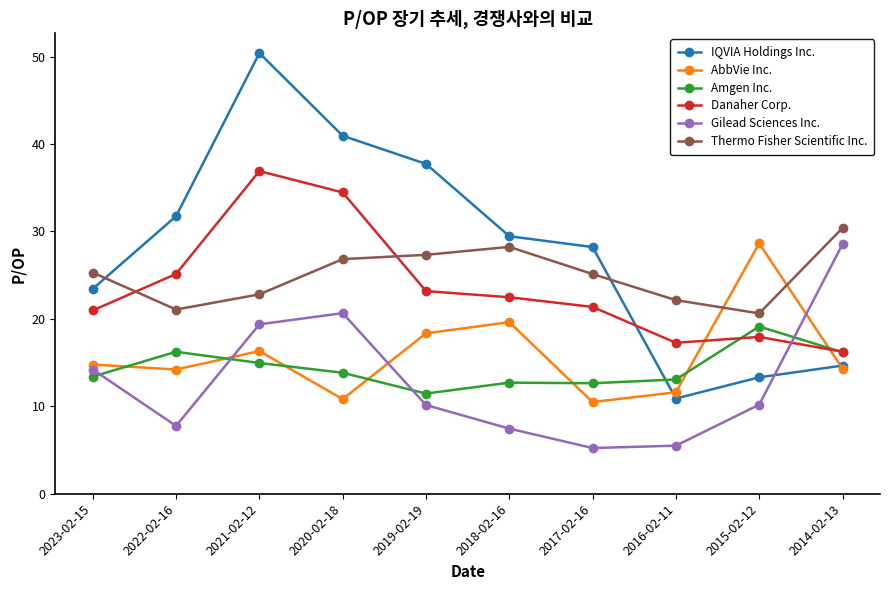

The IQVIA Holdings Inc. series shows 14.9 at 2016-02-11. True or false?

False